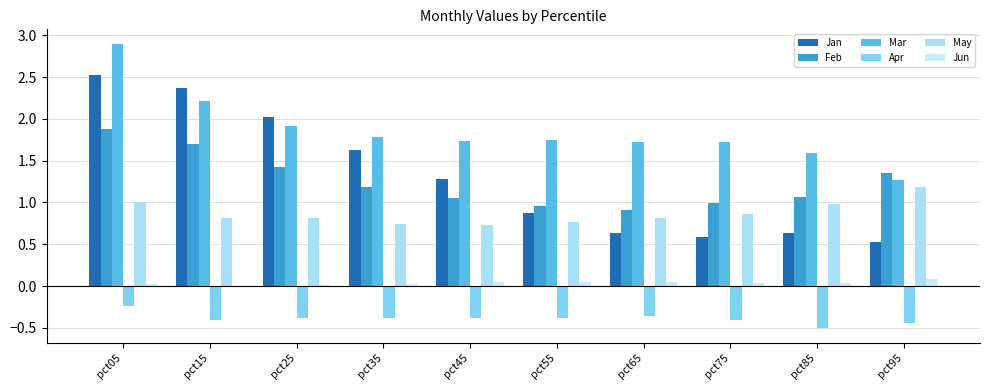

How many categories are shown in the chart?

10